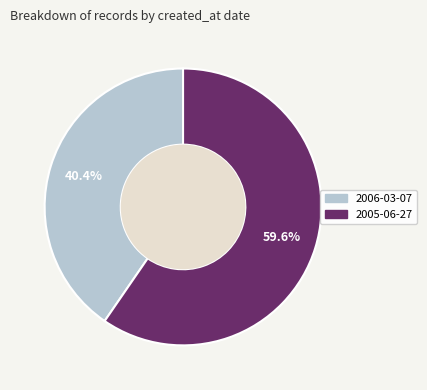

Count the number of slices in the pie.

2